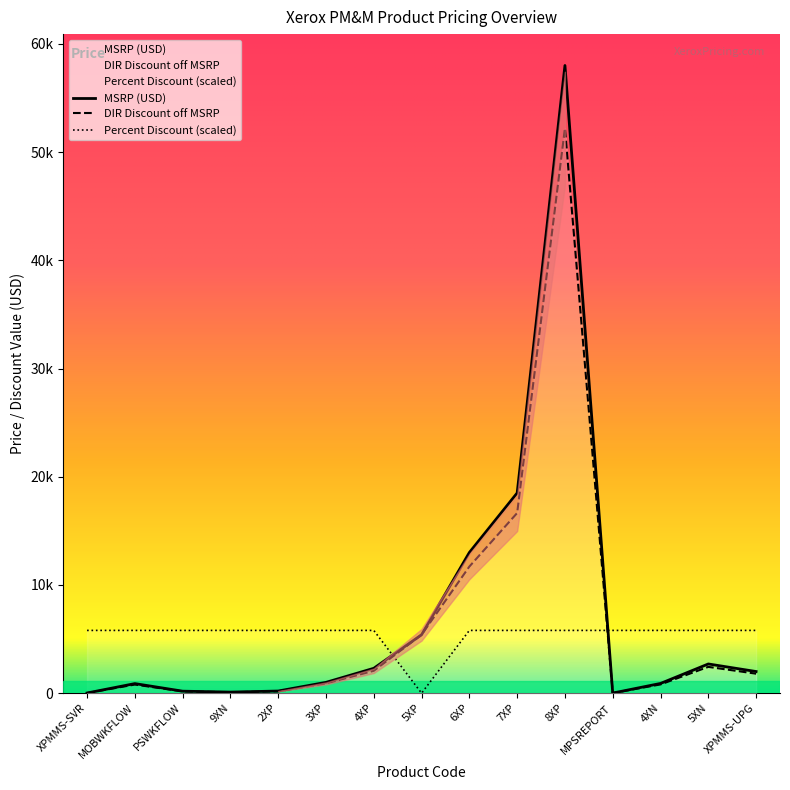

How many times do Percent Discount and MSRP (USD) cross each other?

2